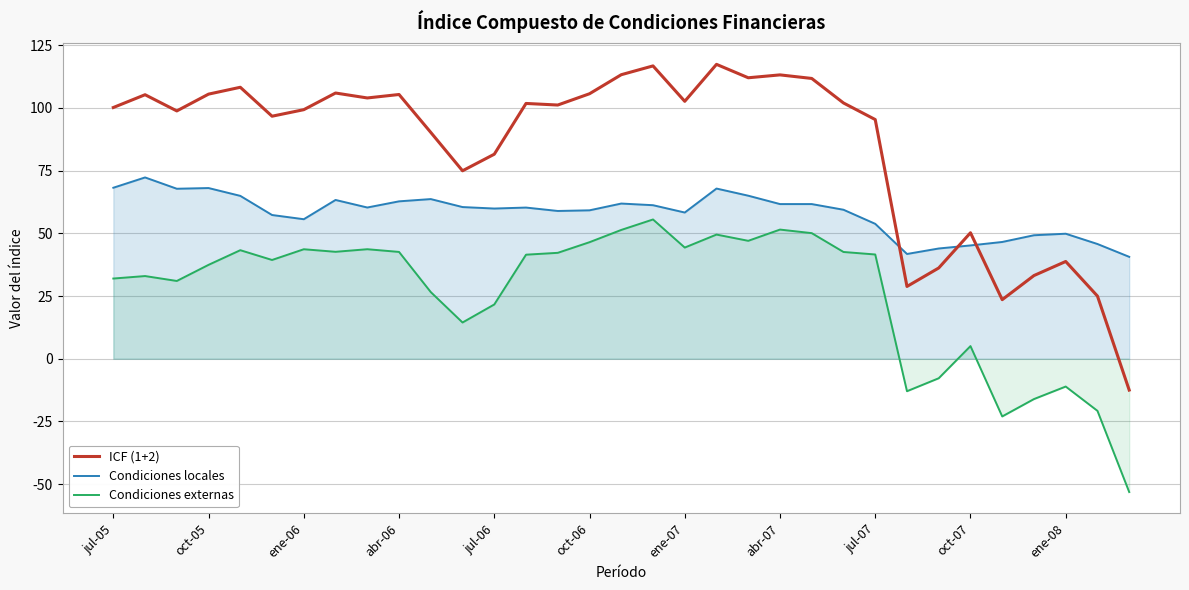

What is the minimum value shown in the chart?

-53.1